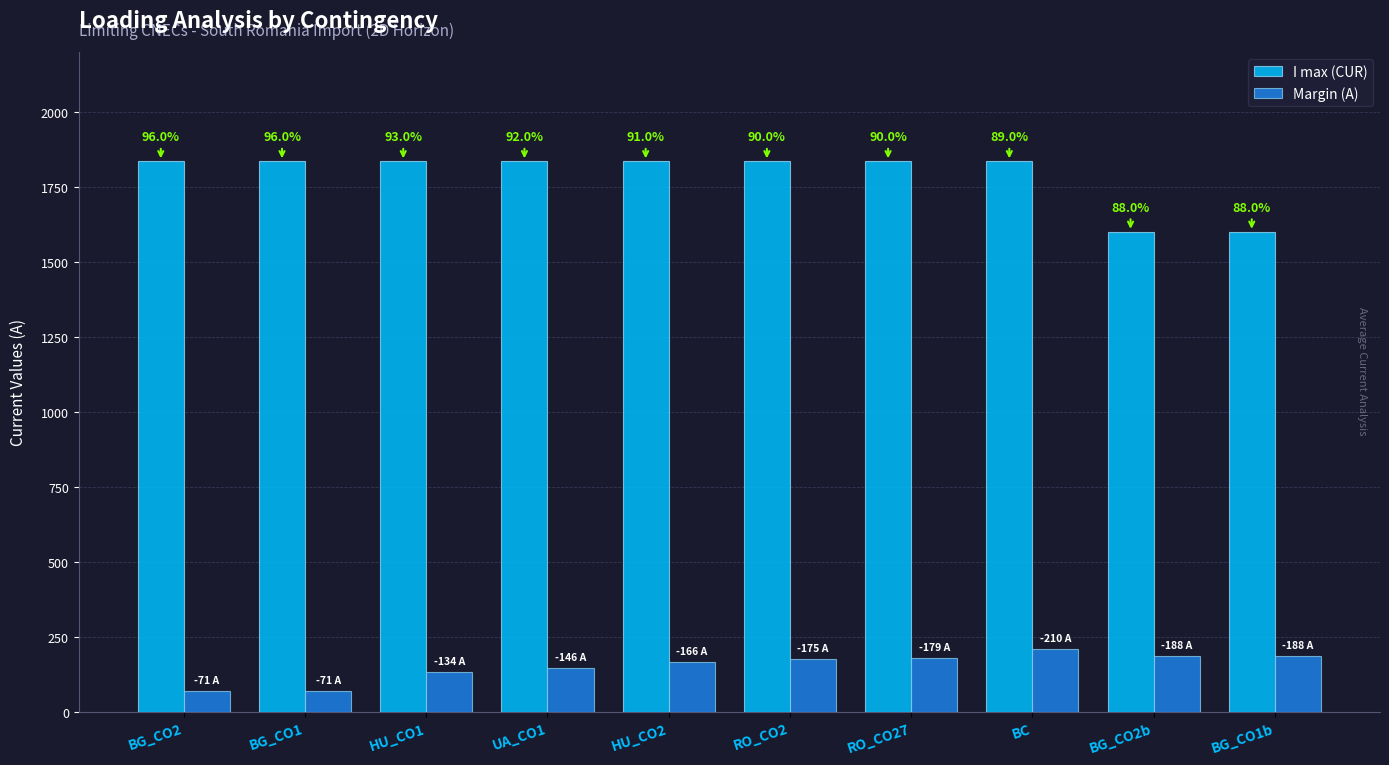

How many groups of bars are there?

10